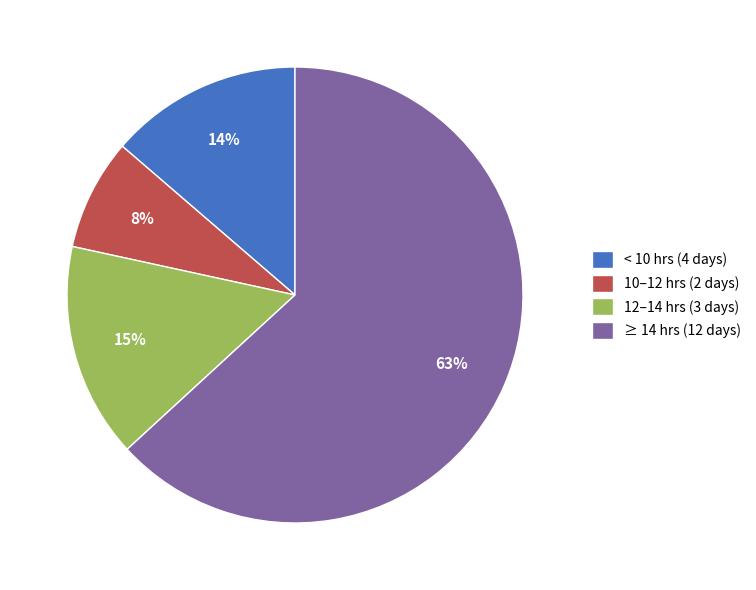

Do ≥ 14 hrs (12 days) and 12–14 hrs (3 days) together represent more than half of the pie?

Yes